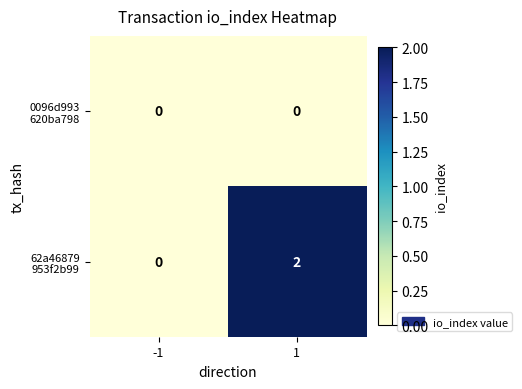

What is the total value across all series at 1?

2